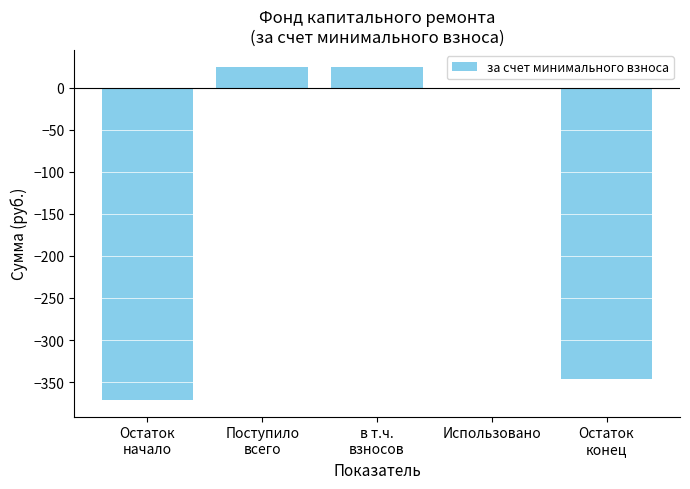

Where is the data nearest to the value -173?

Использовано